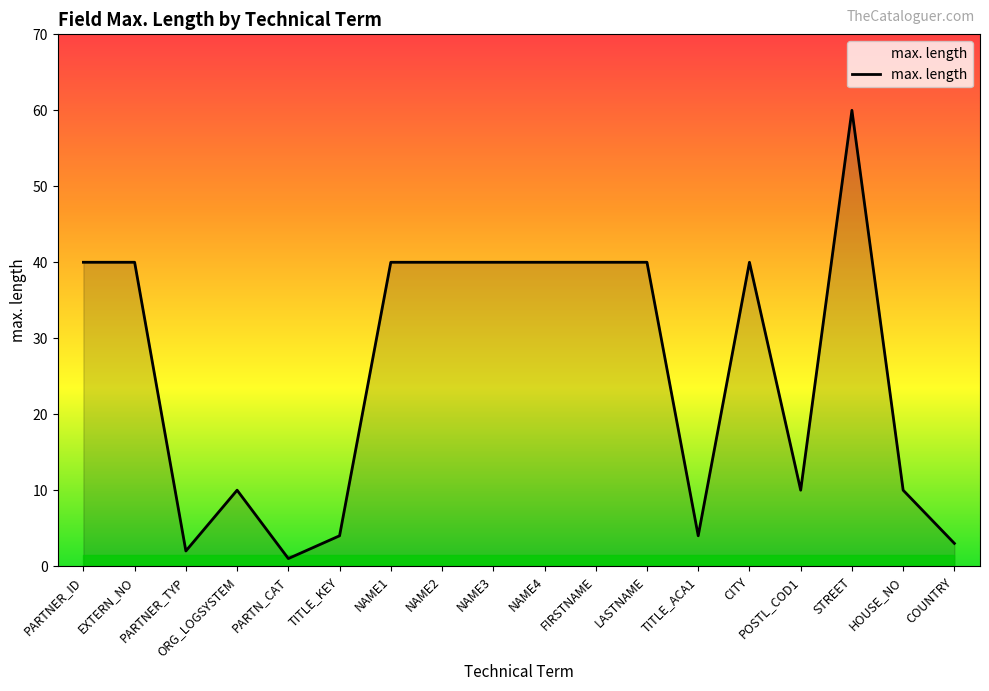

The value at NAME3 is 67. True or false?

False